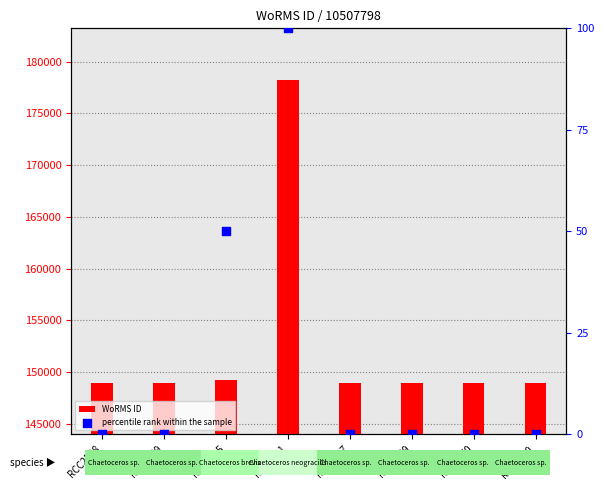

Is the value of percentile rank within the sample at RCC4591 greater than the value of WoRMS ID at RCC7680?

No